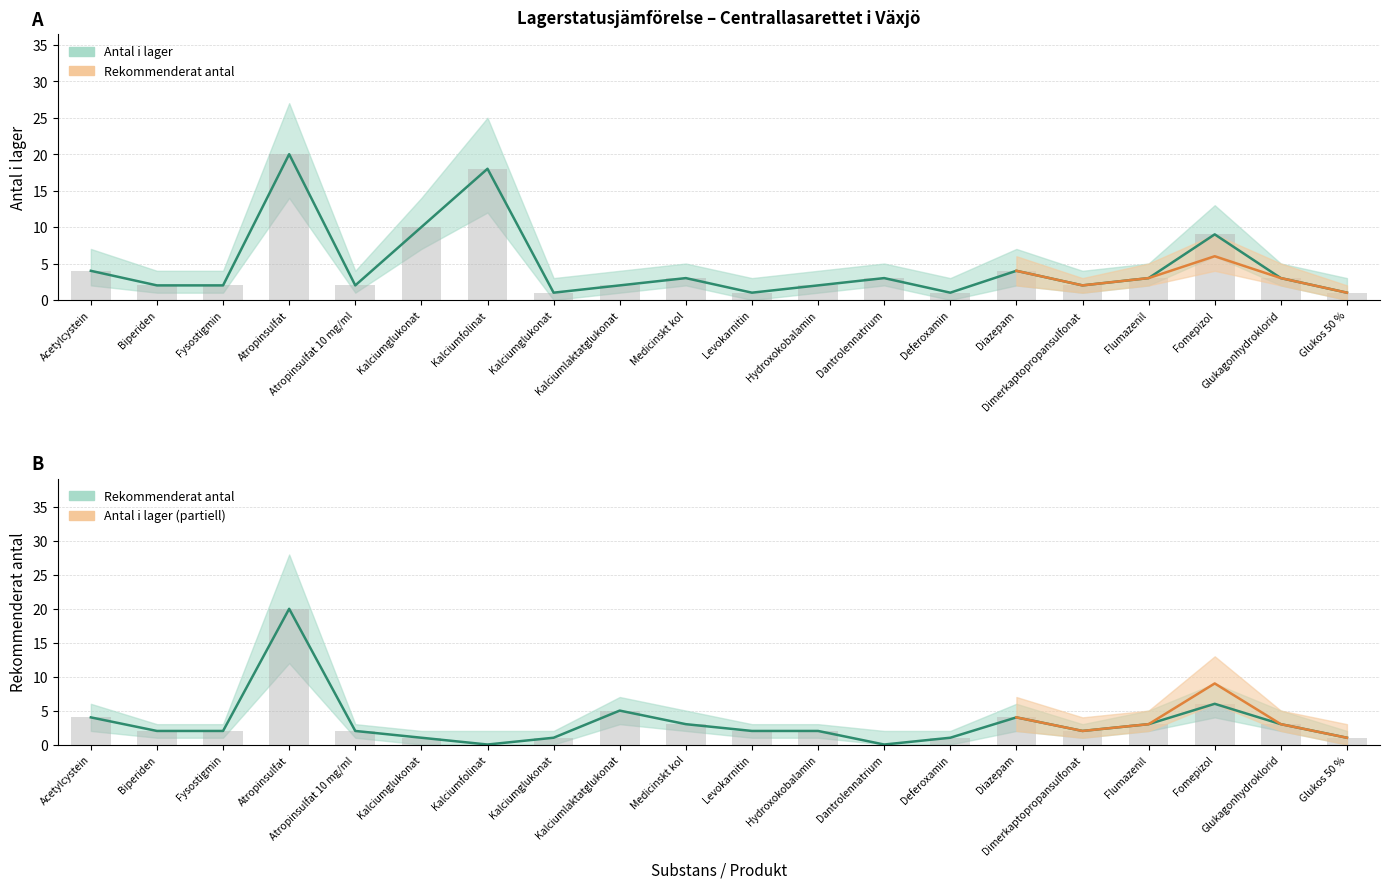

What is the difference between the maximum and second lowest values in the Rekommenderat antal series?

20